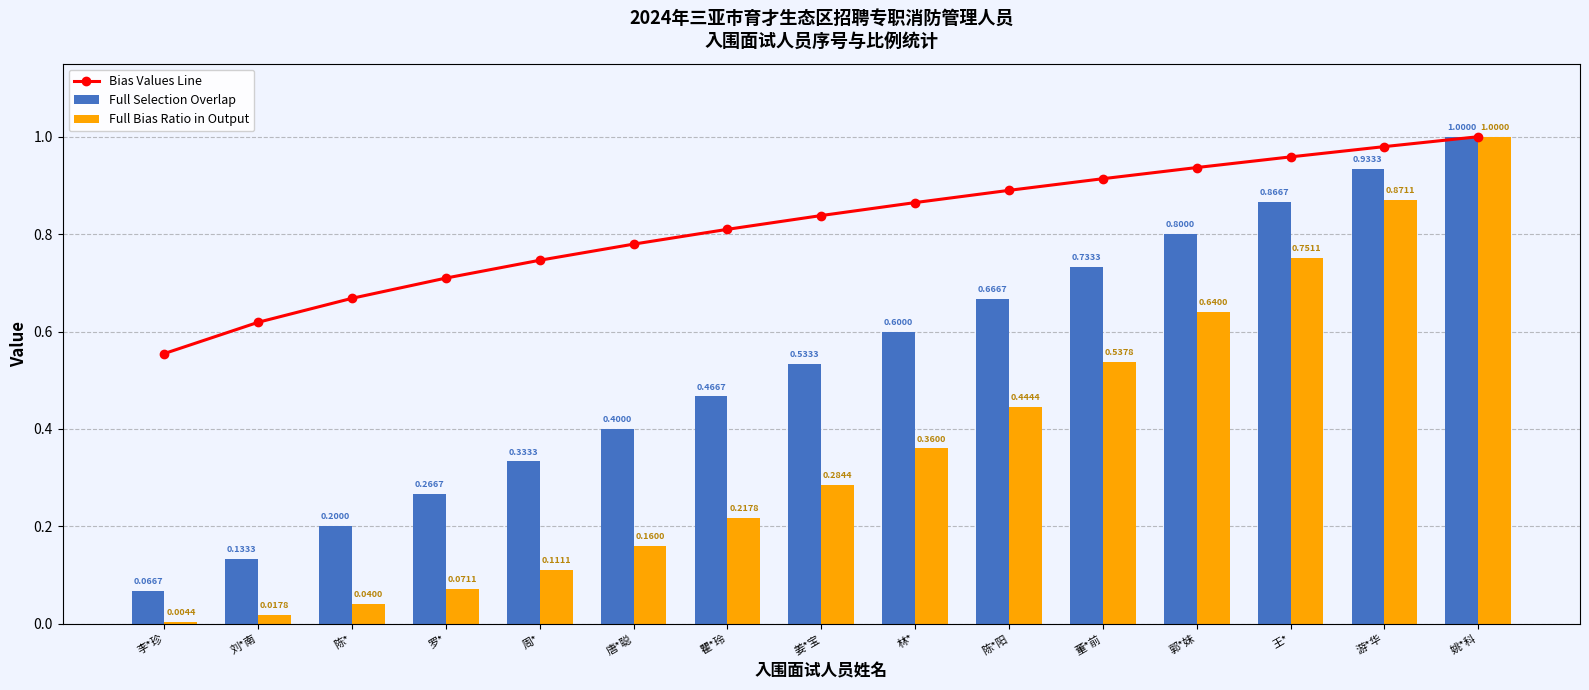

Reading left to right, extract all data points from this chart.

Bias Values Line: 0.6	0.6	0.7	0.7	0.7	0.8	0.8	0.8	0.9	0.9	0.9	0.9	1.0	1.0	1.0
Full Selection Overlap: 0.1	0.1	0.2	0.3	0.3	0.4	0.5	0.5	0.6	0.7	0.7	0.8	0.9	0.9	1.0
Full Bias Ratio in Output: 0.0	0.0	0.0	0.1	0.1	0.2	0.2	0.3	0.4	0.4	0.5	0.6	0.8	0.9	1.0